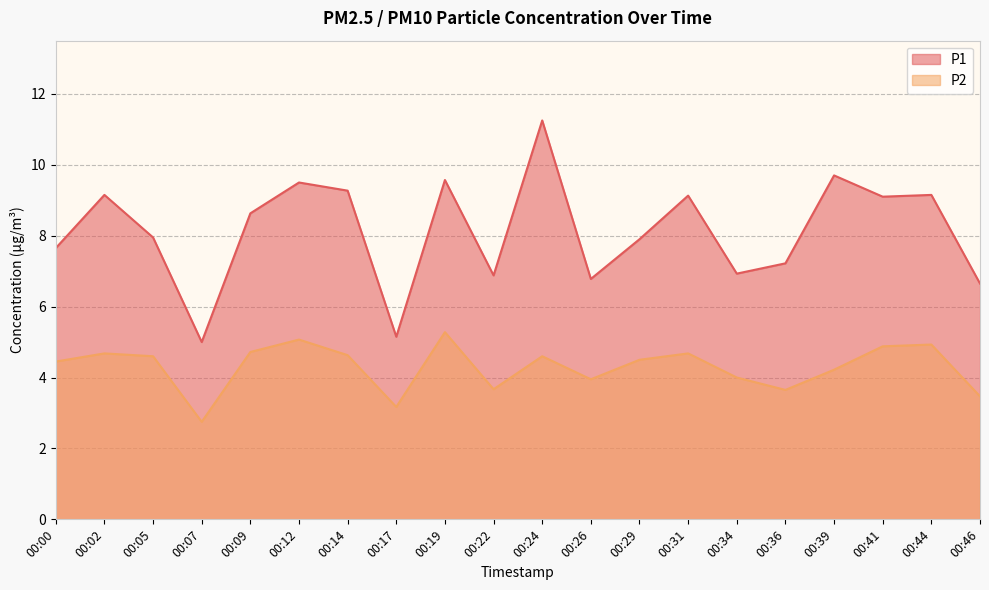

How many interior local peaks does the P2 series have?

6